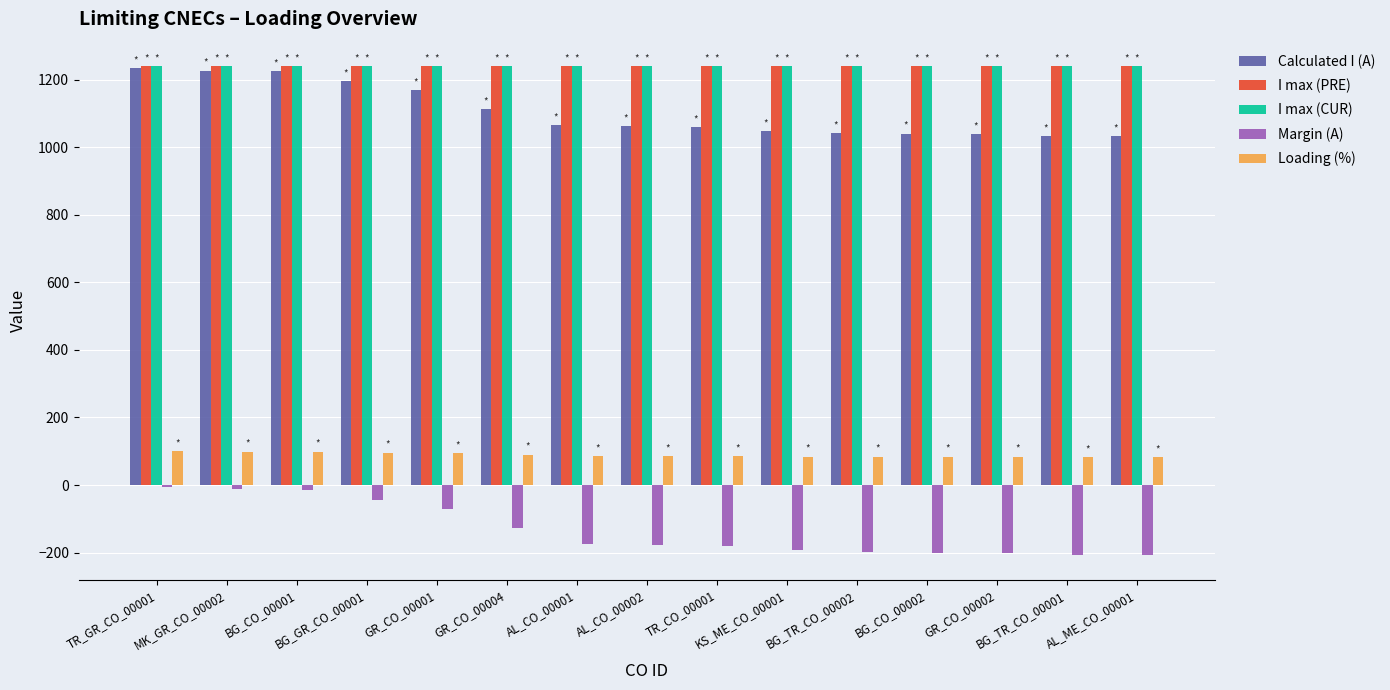

True or false: Loading (%) has a value of 99 at MK_GR_CO_00002.

True